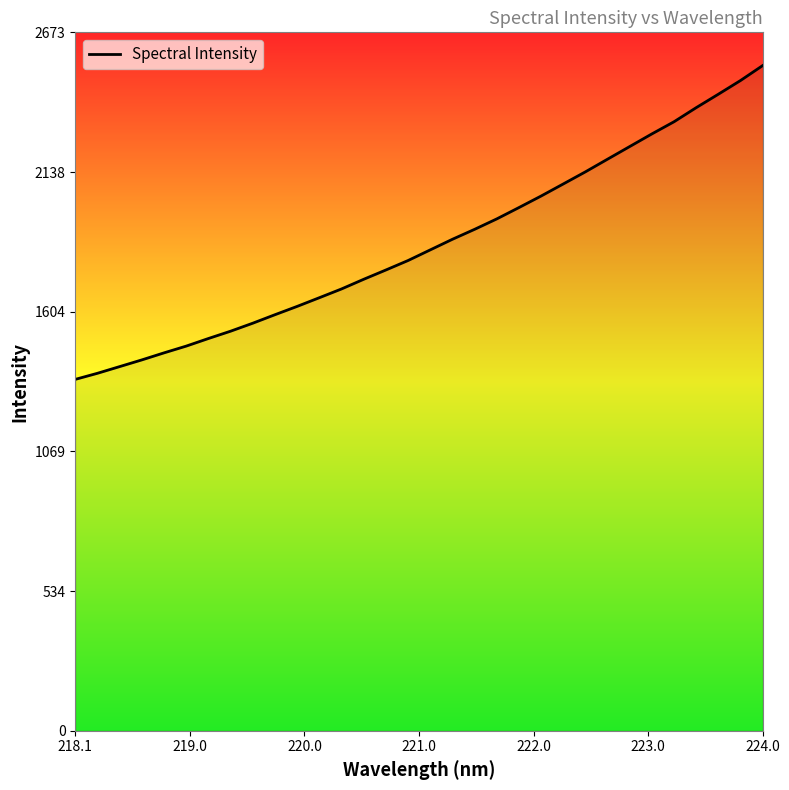

What is the minimum value shown in the chart?

1345.2